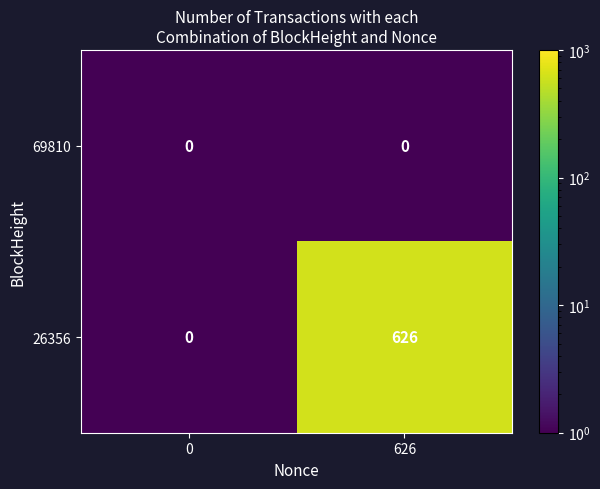

Rank the series at 626 from lowest to highest value.

69810, 26356